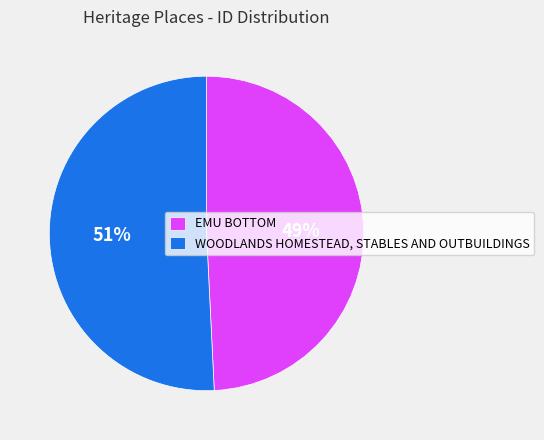

Does any single category account for the majority?

Yes